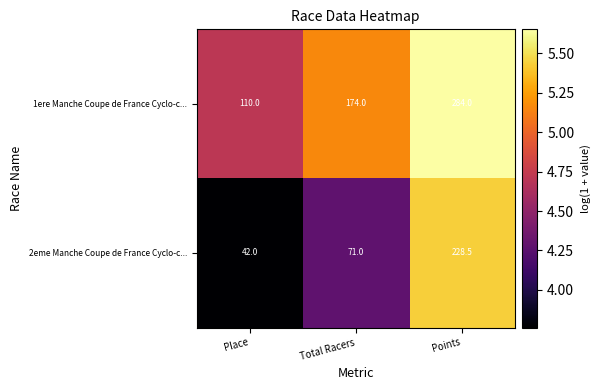

Reading left to right, list all the values displayed in this chart.

1ere Manche Coupe de France Cyclo-c...: 110.0	174.0	284.0
2eme Manche Coupe de France Cyclo-c...: 42.0	71.0	228.5